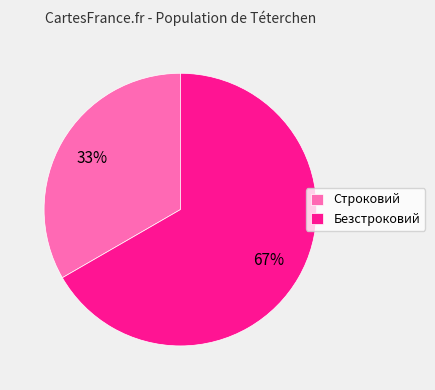

Is it true that Строковий is 27% of the pie?

False